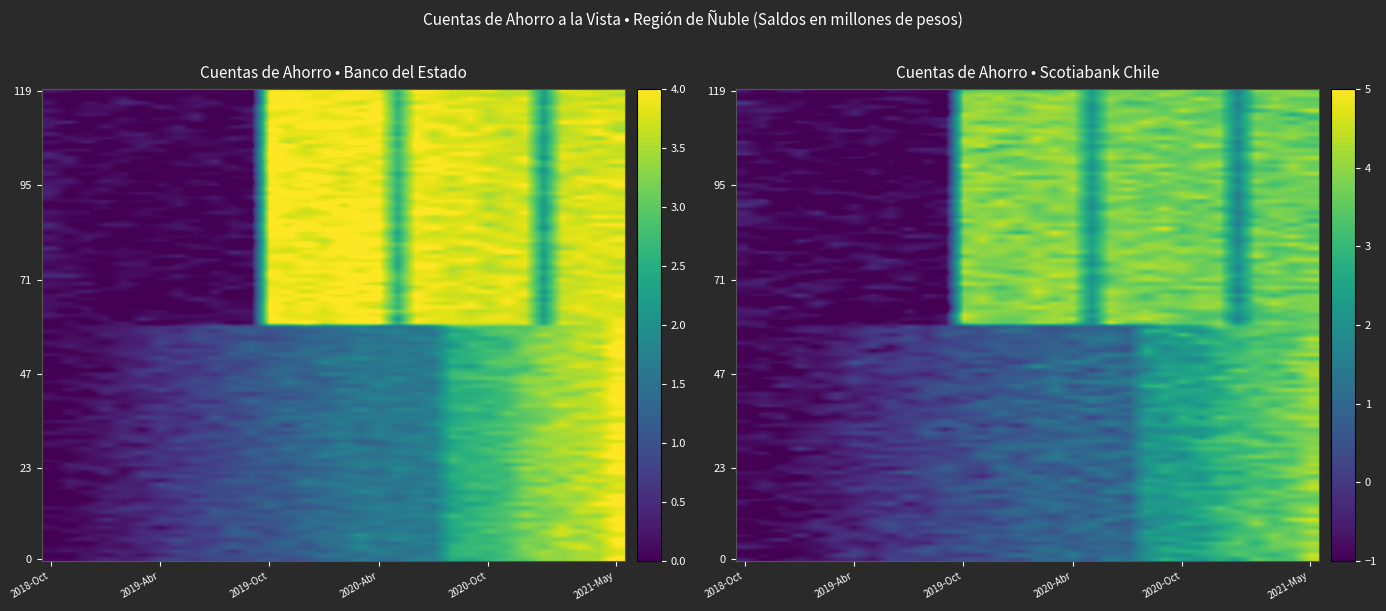

What is the maximum value for Banco del Estado de Chile?

4.0